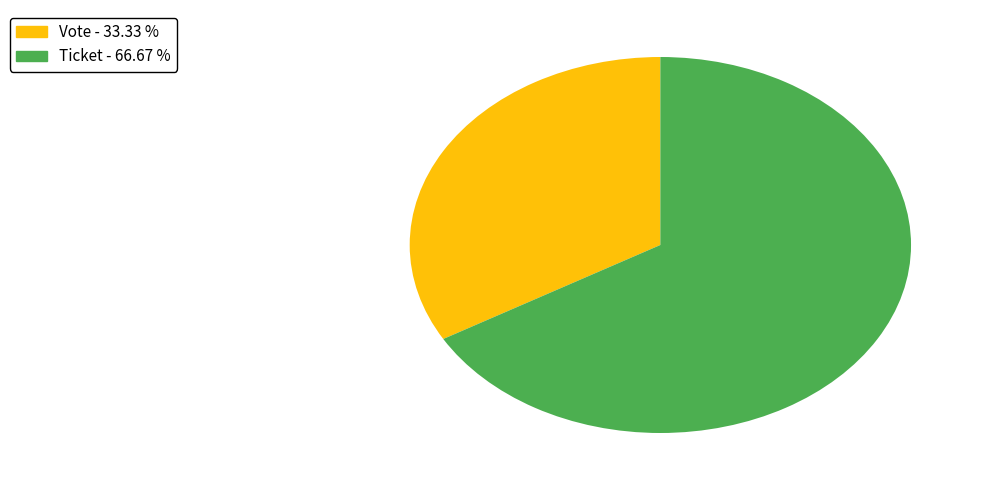

How many segments does this pie chart have?

2